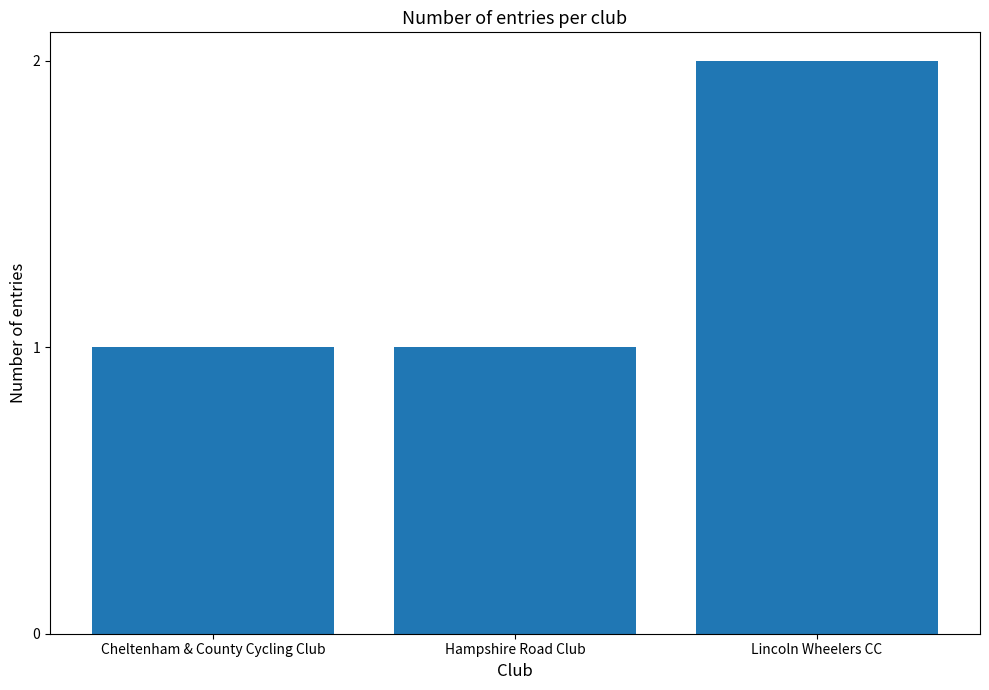

Reading left to right, extract all data points from this chart.

1	1	2